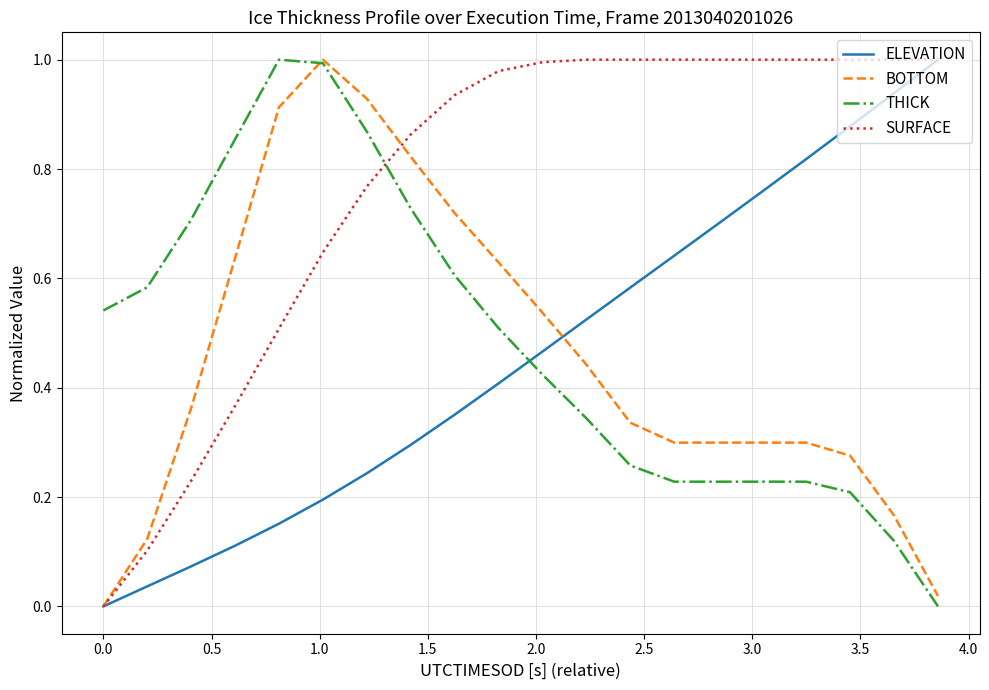

Which series has the largest total across all categories?

SURFACE